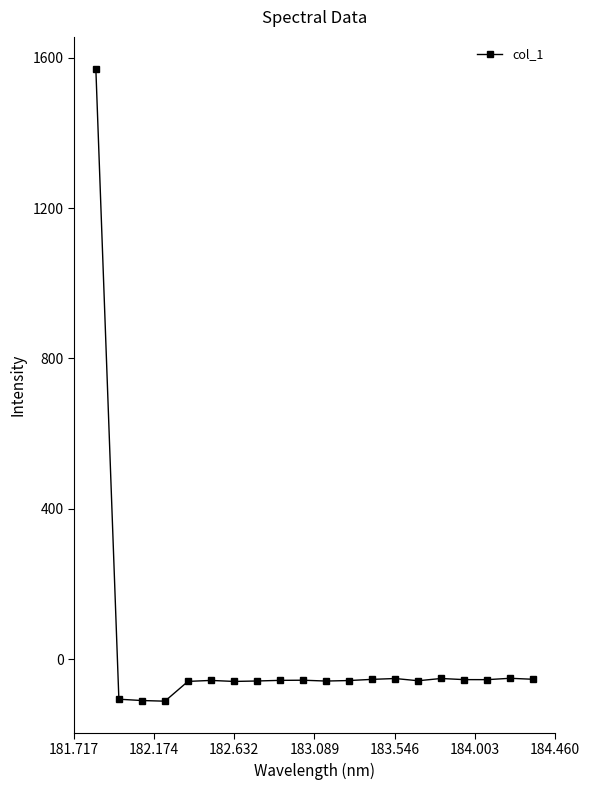

What is the average value?

18.2